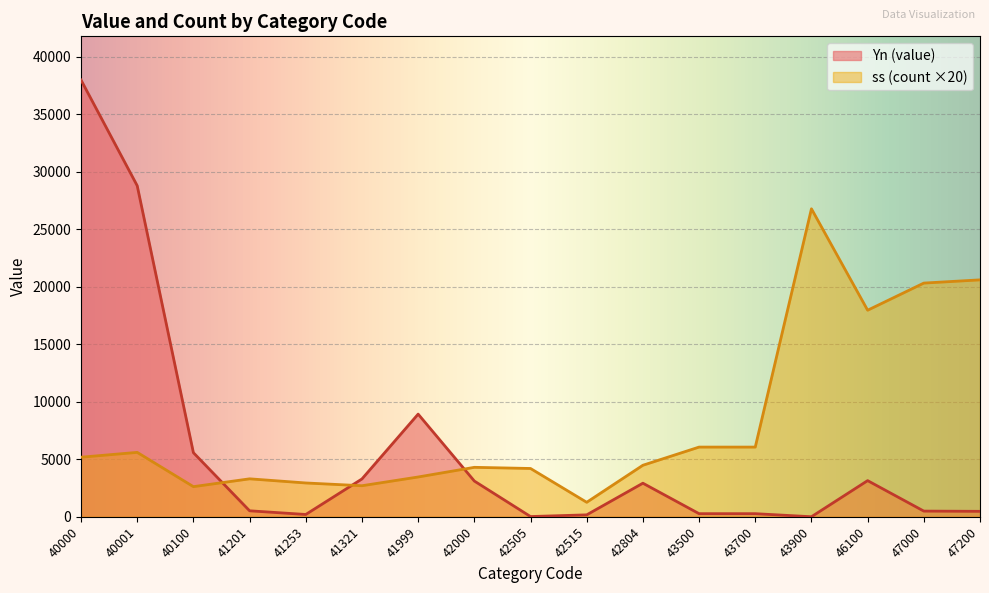

Is it true that Yn (value) equals 9579 at 40100?

False